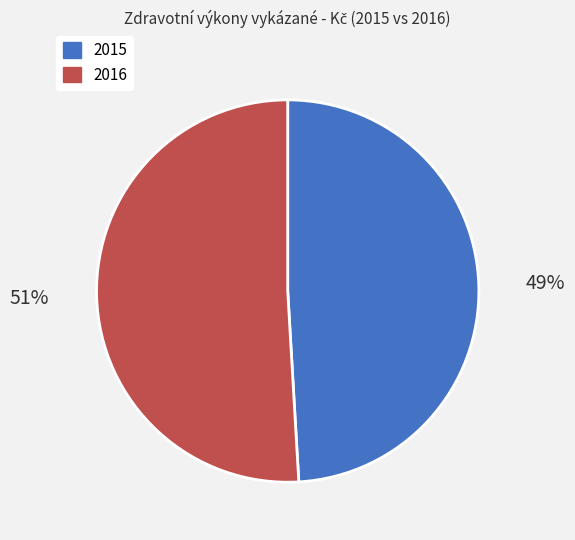

The 2015 slice represents 49% of the pie. True or false?

True